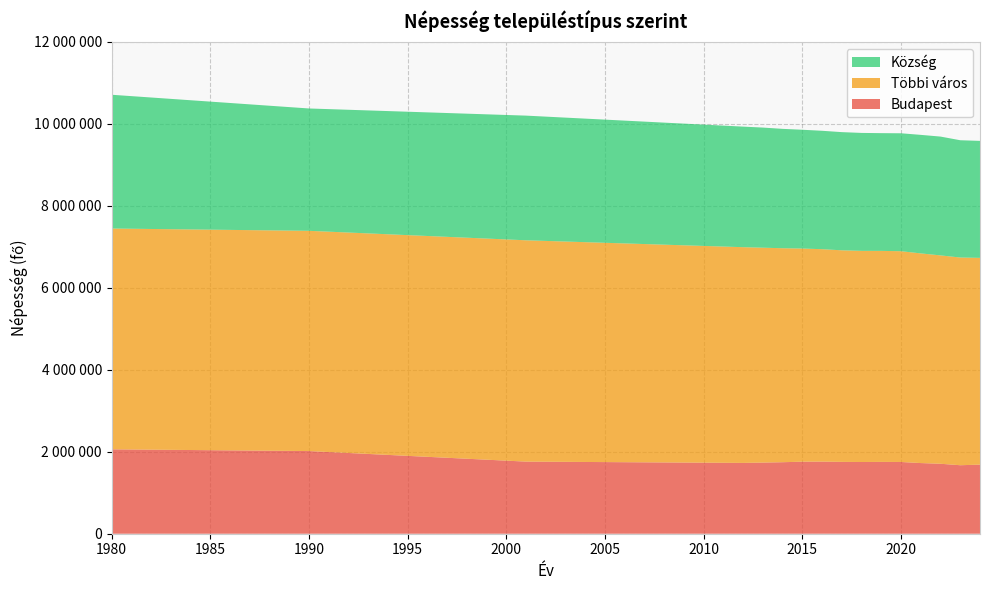

Reading right to left, extract all data points from this chart.

Budapest: 1686000	1671004	1706851	1723836	1750216	1752286	1749734	1752704	1759407	1757618	1744665	1735711	1727495	1759209	2016681	2059226
Többi város: 5044000	5067717	5083374	5115208	5142186	5148236	5151512	5161784	5182238	5200140	5220586	5242403	5263268	5399655	5373300	5386877
Község: 2854000	2861023	2898785	2891728	2877124	2872234	2877125	2883073	2888840	2897813	2912114	2930684	2941162	3041434	2984842	3263360